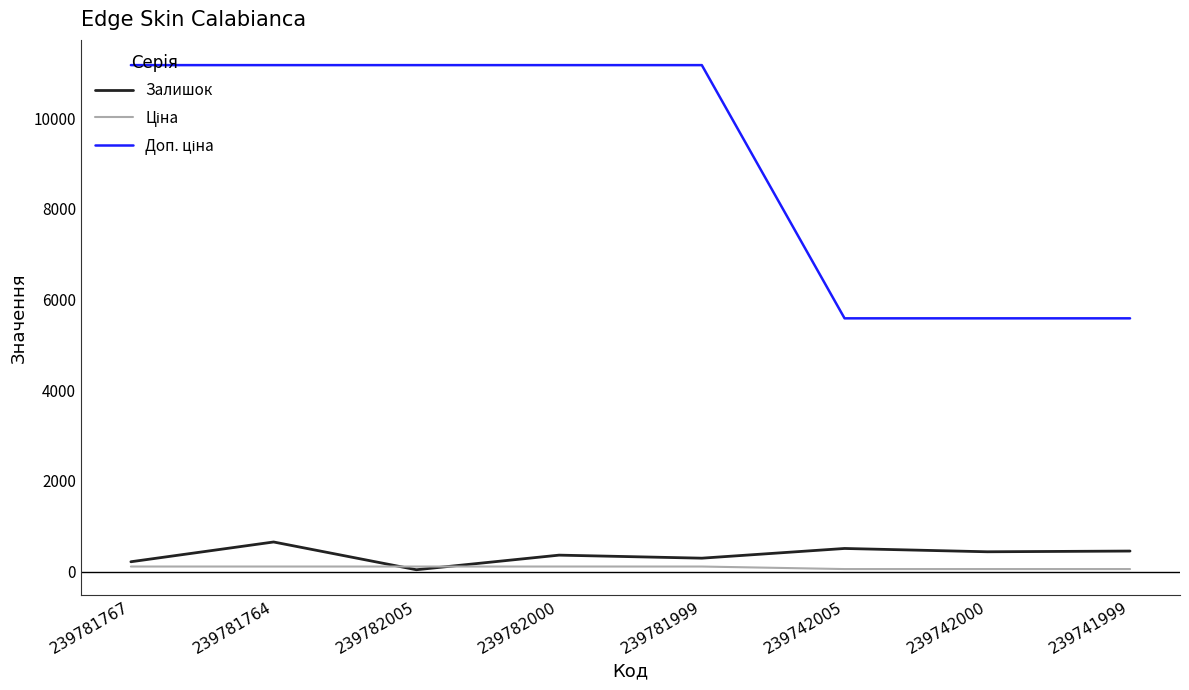

The value of Залишок at 239781999 is 296.0. True or false?

True